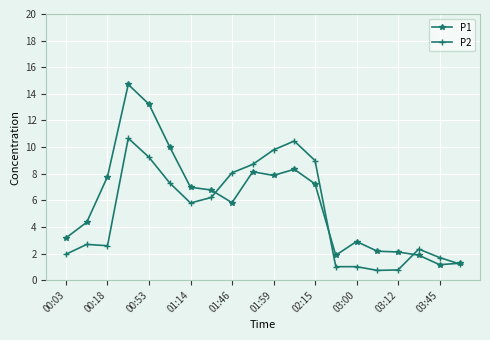

What is the greatest value displayed?

14.7